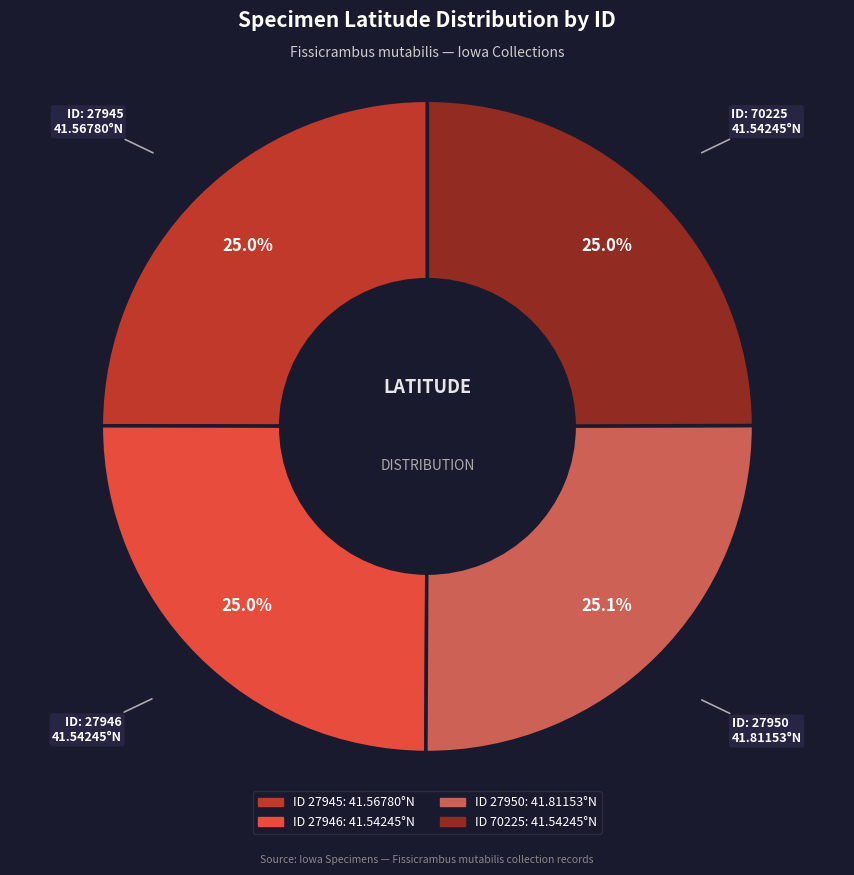

How many segments does this pie chart have?

4